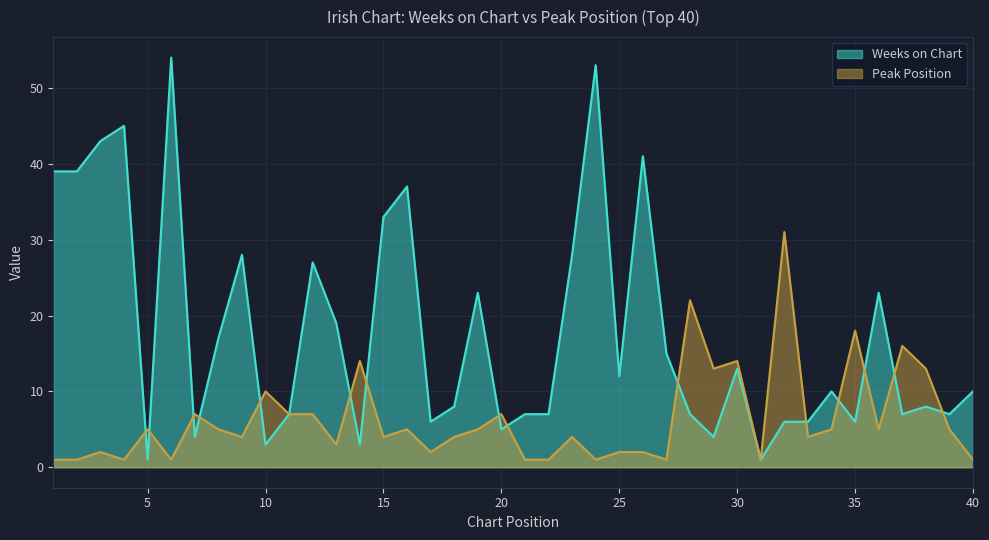

How many values in the Weeks on Chart series are below 10?

19